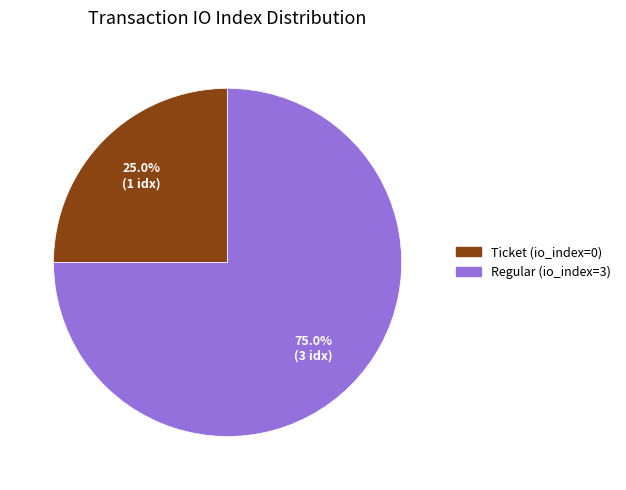

Do Regular (io_index=3) and Ticket (io_index=0) together represent more than half of the pie?

Yes